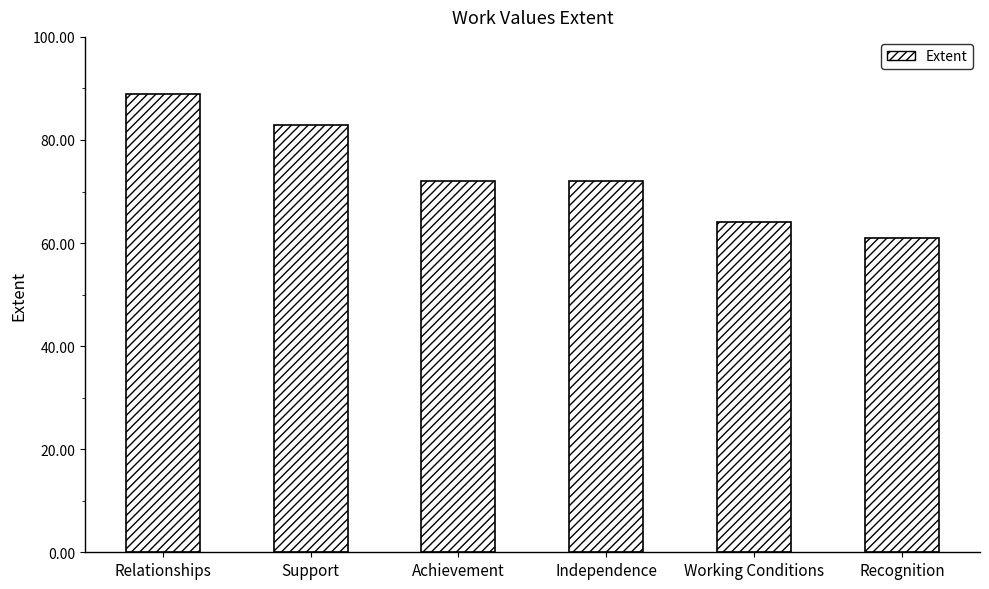

Reading left to right, what are all the values shown in this chart?

89	83	72	72	64	61